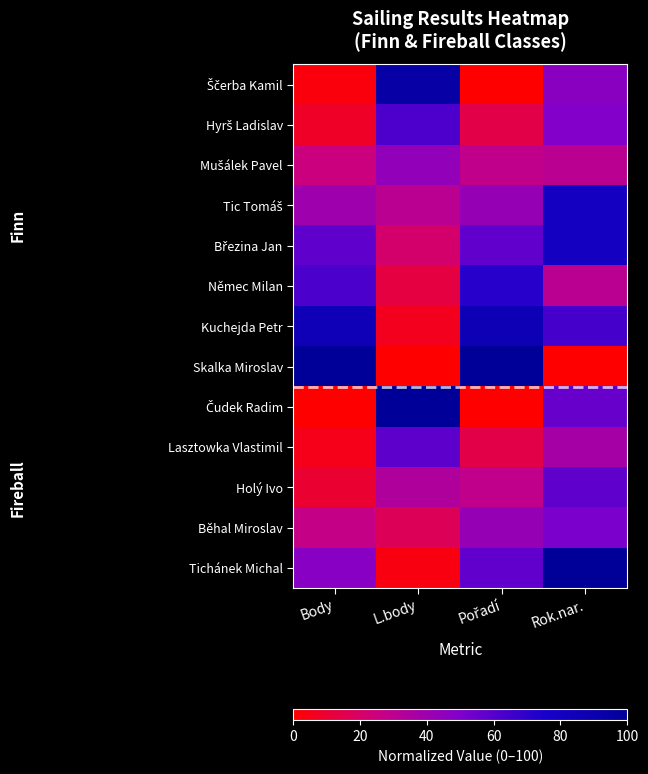

At how many categories does at least one series exceed 36?

4